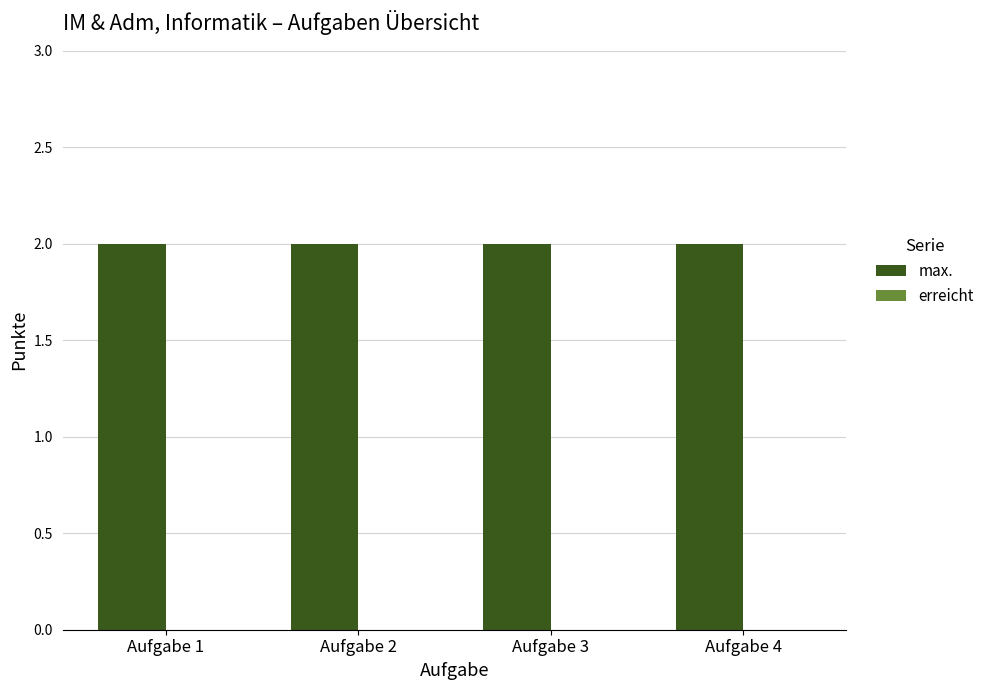

What is the value of the max. bar at the 3rd from the left?

2